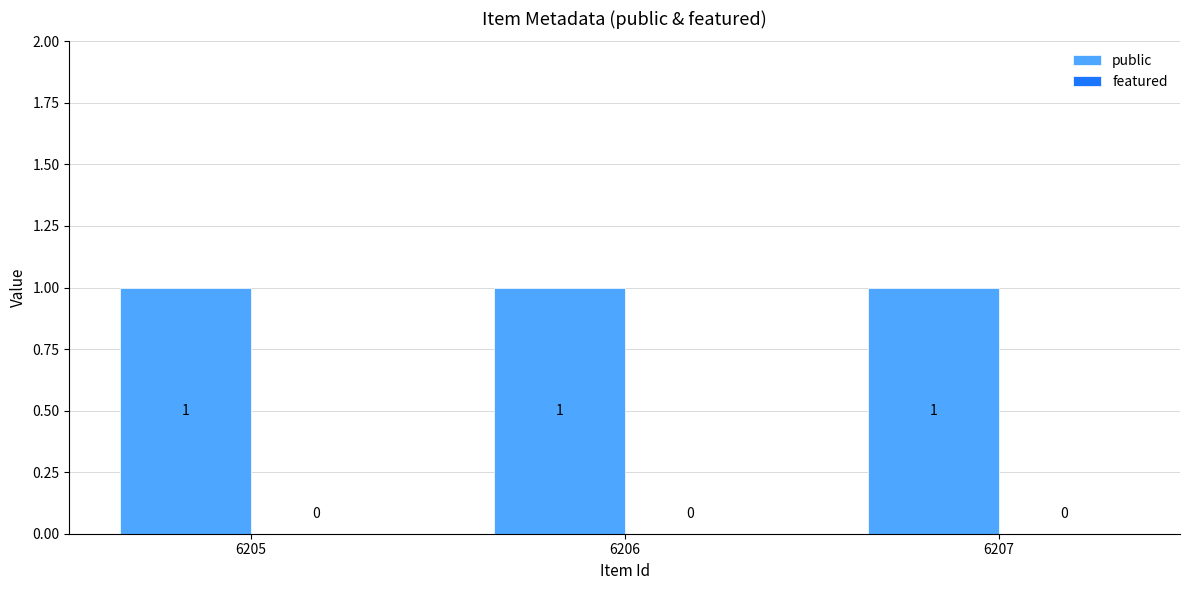

Reading left to right, what are all the values shown in this chart?

public: 1	1	1
featured: 0	0	0